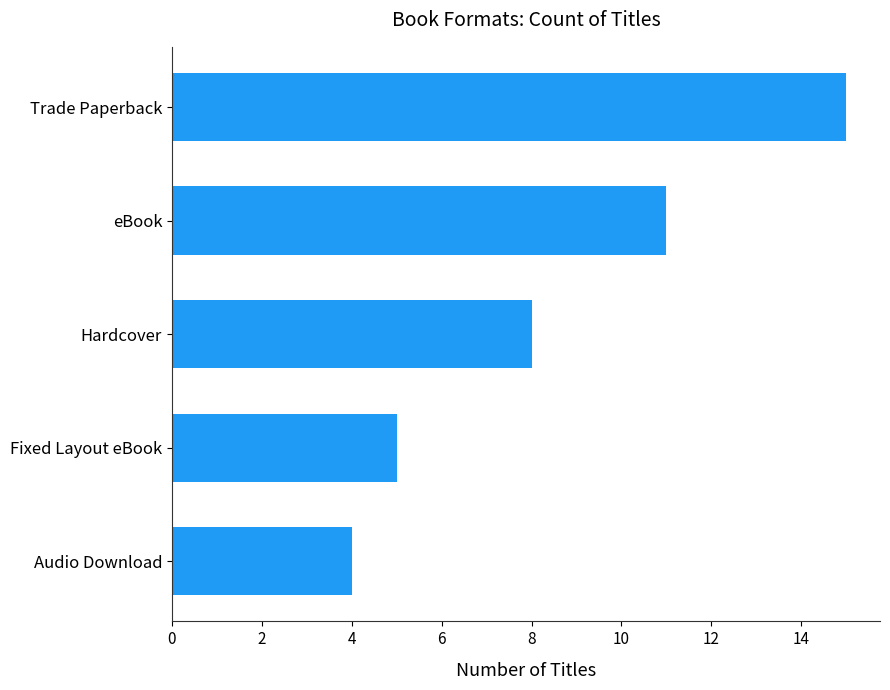

Is it true that the value at Fixed Layout eBook is 8?

False